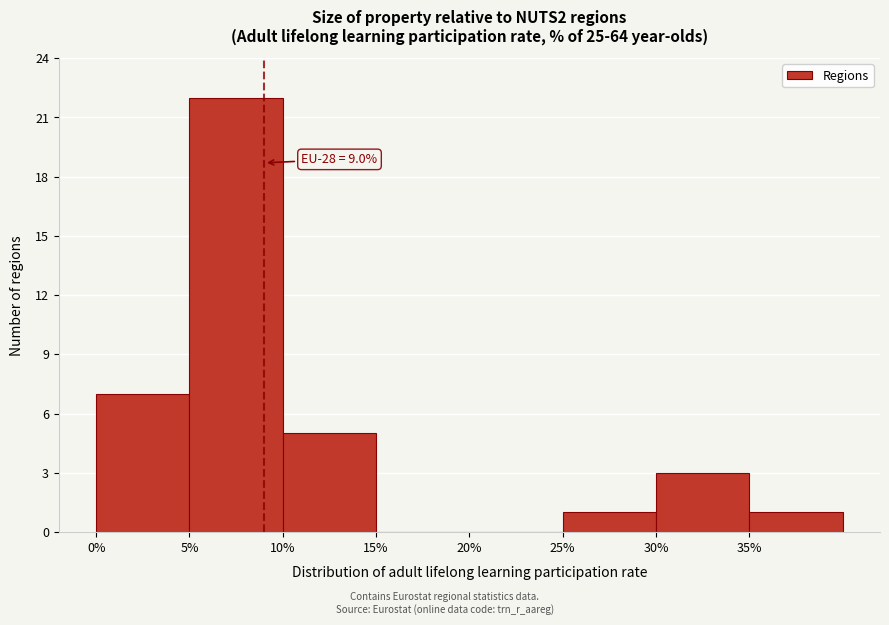

Which range on the x-axis has the tallest bar?

5 to 10